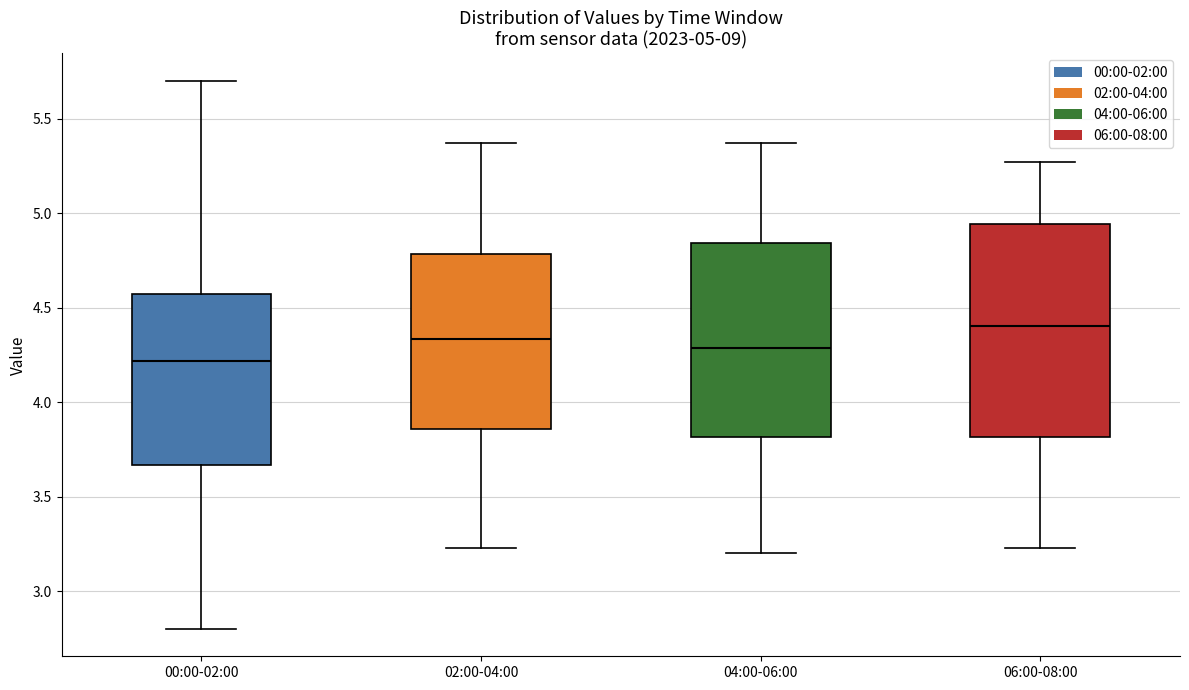

Which box's median line is the lowest?

00:00-02:00